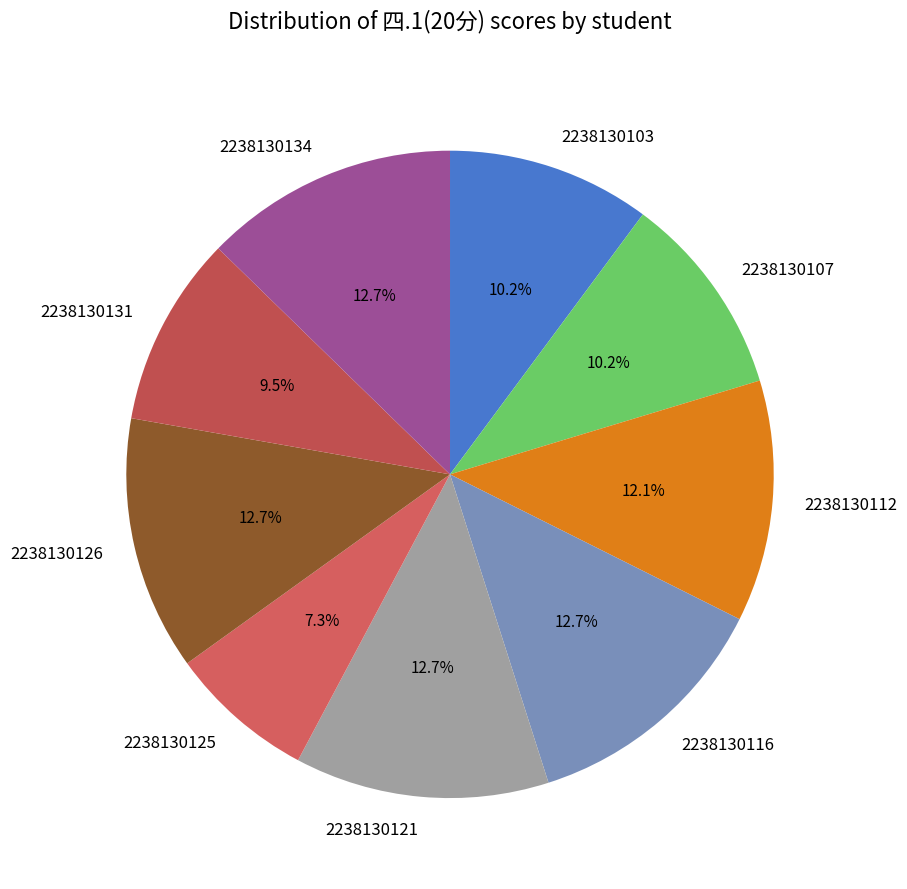

Is there any slice that represents more than half of the pie?

No